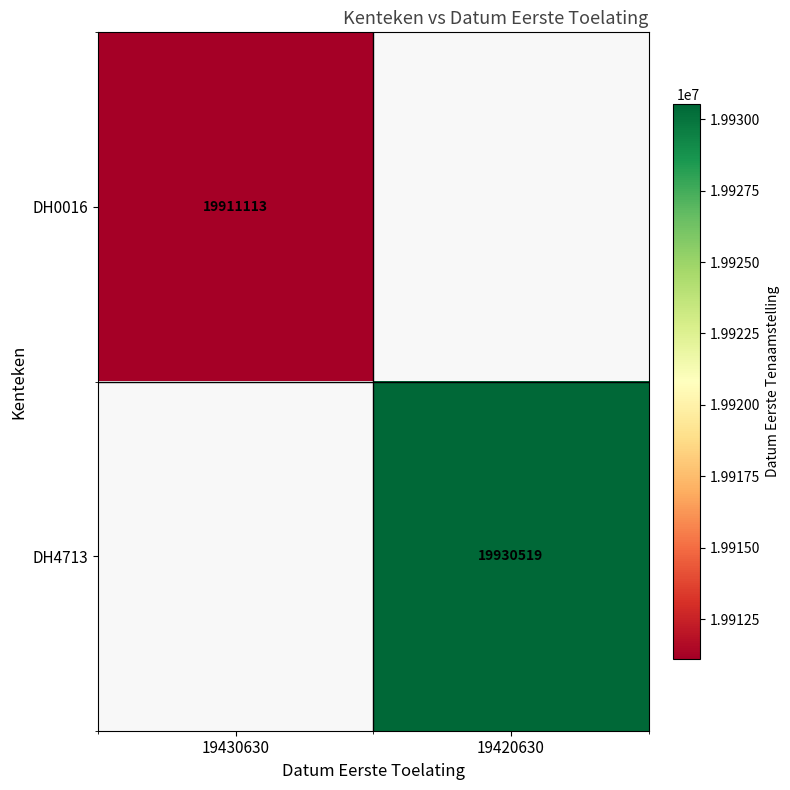

Count the number of data series in this chart.

2